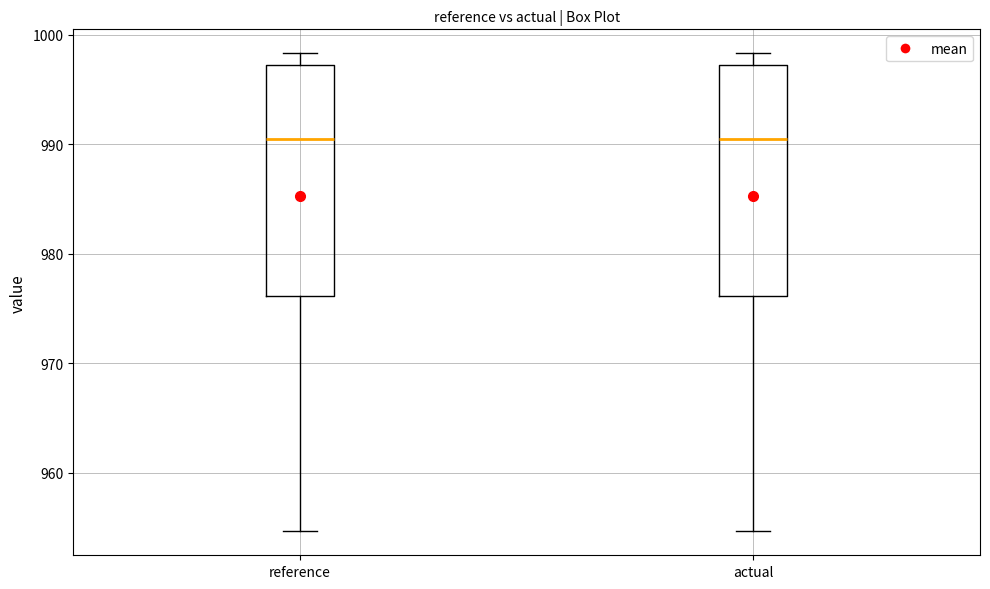

Reading left to right, transcribe this box plot: for each box, give where its median line is, the range the box spans, and where its two whiskers end, as read against the y-axis. The values are not printed on the chart, so give them approximately, as read against the axis.

reference: median 990, box 976 to 997, whiskers 955 to 998
actual: median 990, box 976 to 997, whiskers 955 to 998